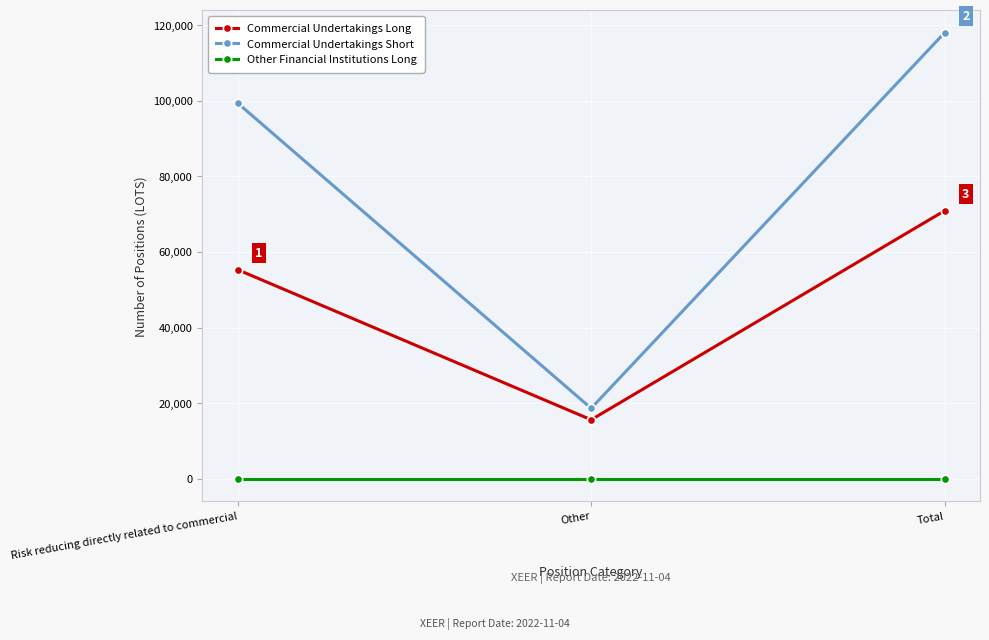

What is the difference between the Commercial Undertakings Long values at Risk reducing directly related to commercial and Other?

39702